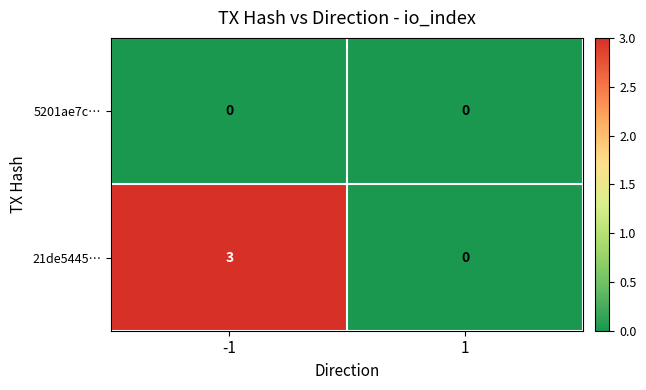

How many values in the 21de5445… series are below 3?

1